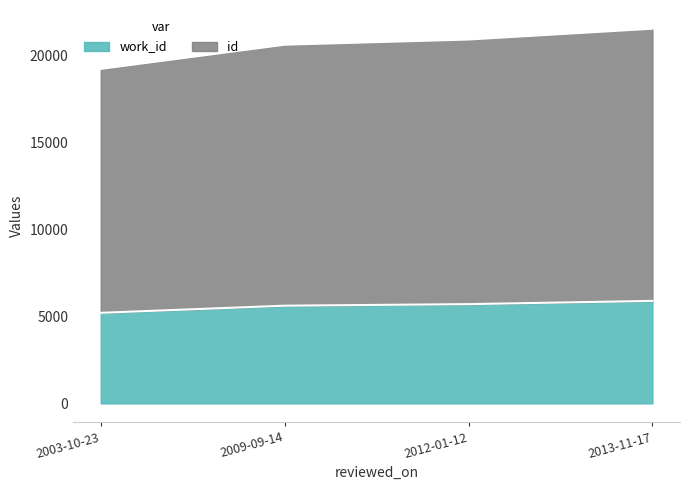

What is the spread (max minus min) of values at 2009-09-14?

14992